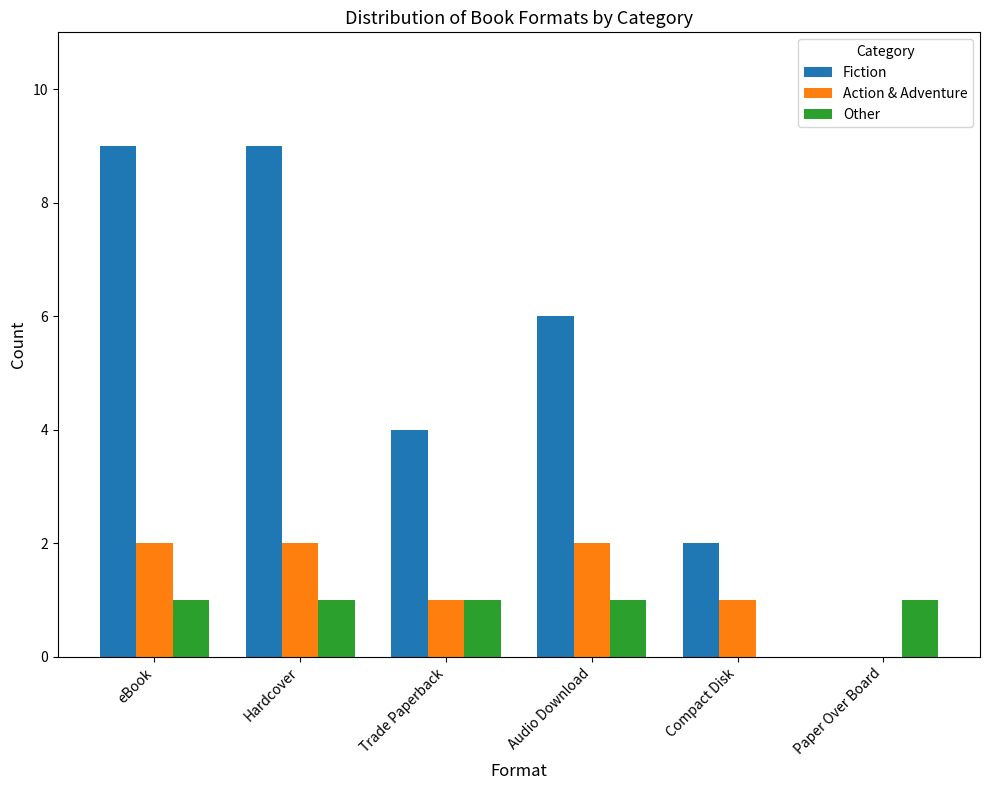

Is it true that Other equals 1 at eBook?

True